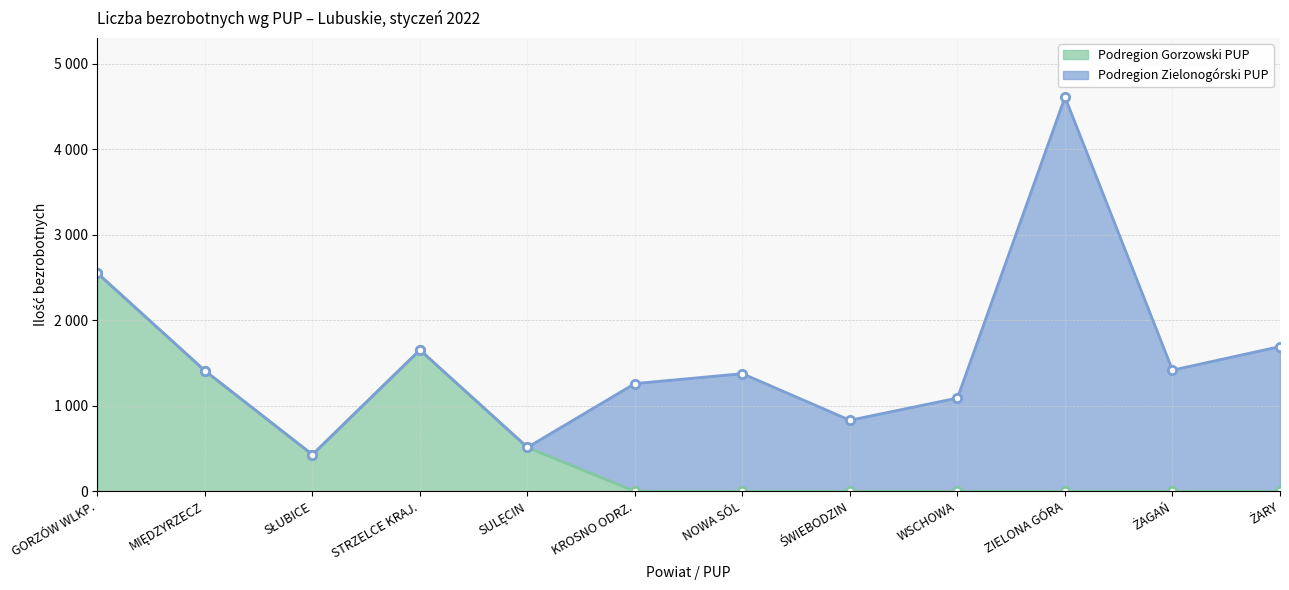

Rank the categories by value from lowest to highest.

KROSNO ODRZ., NOWA SÓL, ŚWIEBODZIN, WSCHOWA, ZIELONA GÓRA, ŻAGAŃ, ŻARY, SŁUBICE, SULĘCIN, MIĘDZYRZECZ, STRZELCE KRAJ., GORZÓW WLKP.